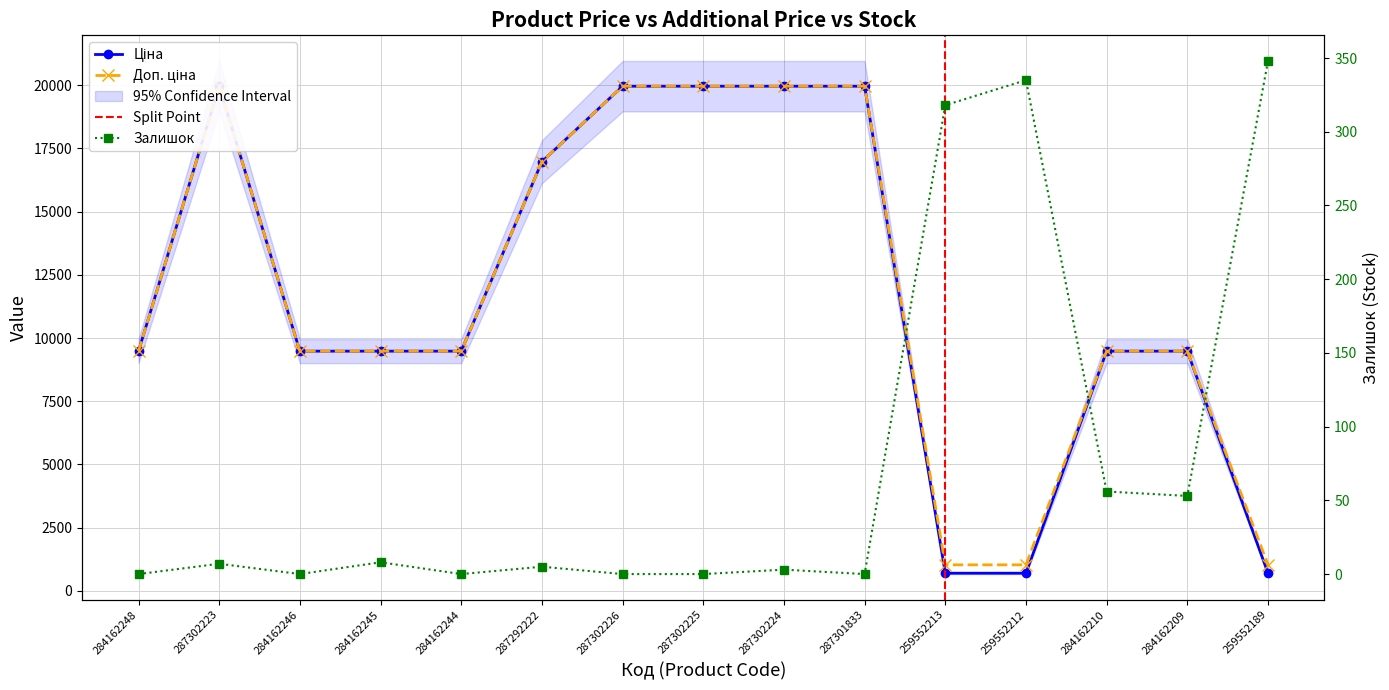

What is the sum of all Залишок values?

1133.0